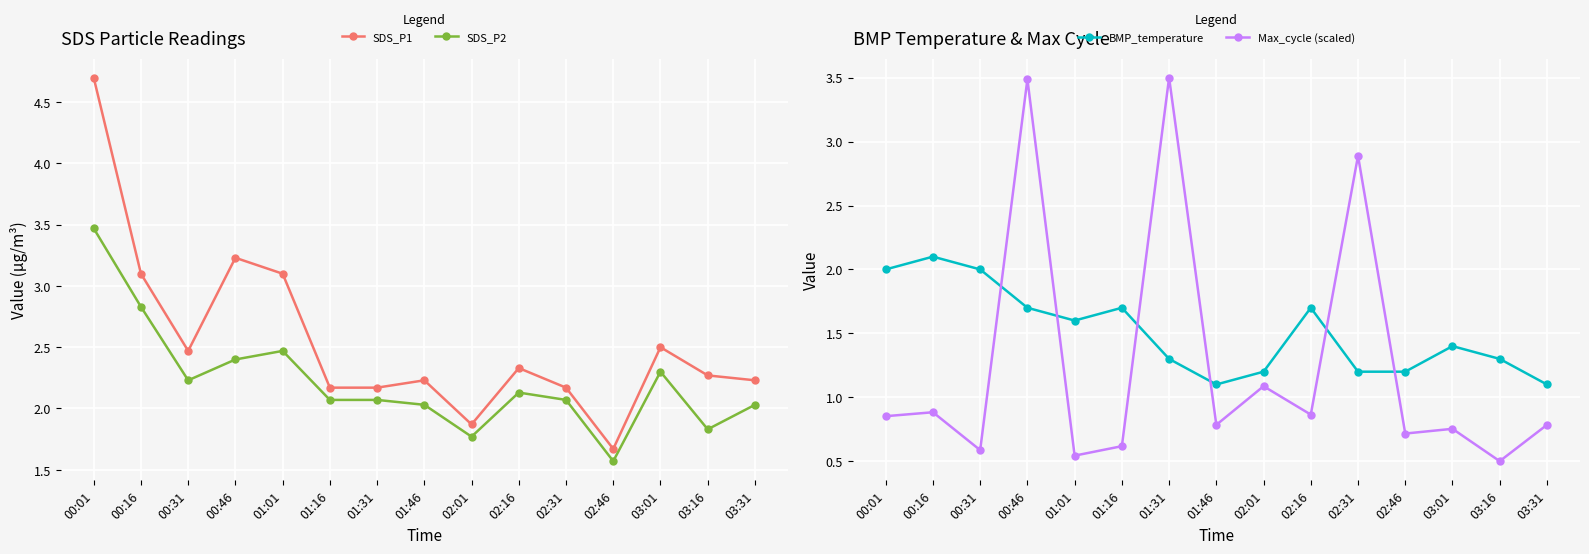

Is the value of BMP_temperature at 01:46 greater than the value of Max_cycle (scaled) at 01:31?

No